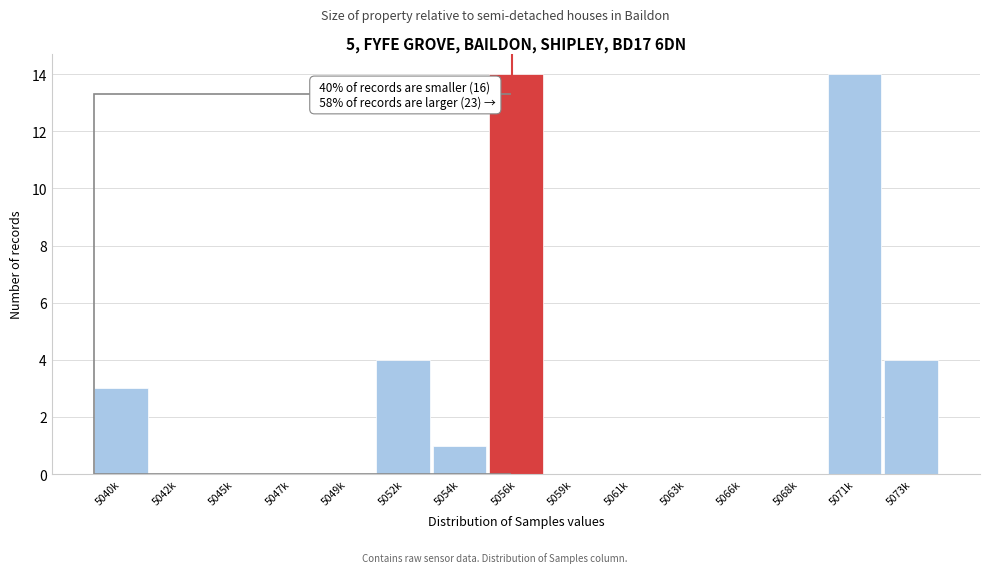

Reading left to right, transcribe all the data shown in this chart.

5040k=3	5042k=0	5045k=0	5047k=0	5049k=0	5052k=4	5054k=1	5056k=14	5059k=0	5061k=0	5063k=0	5066k=0	5068k=0	5071k=14	5073k=4